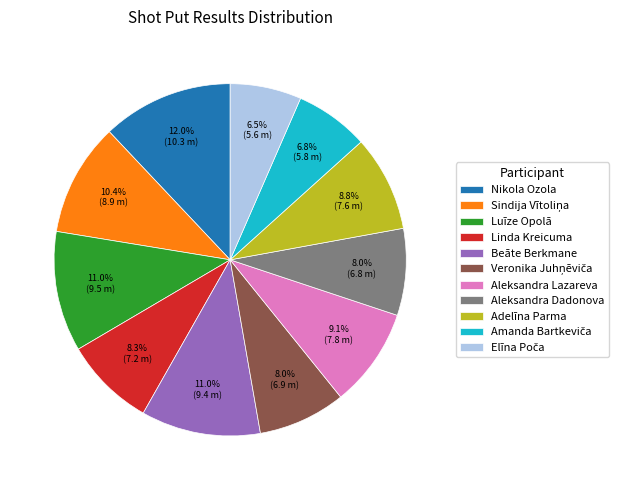

To the nearest percent, what is the difference between the Luīze Opolā and Adelīna Parma slice percentages?

2%